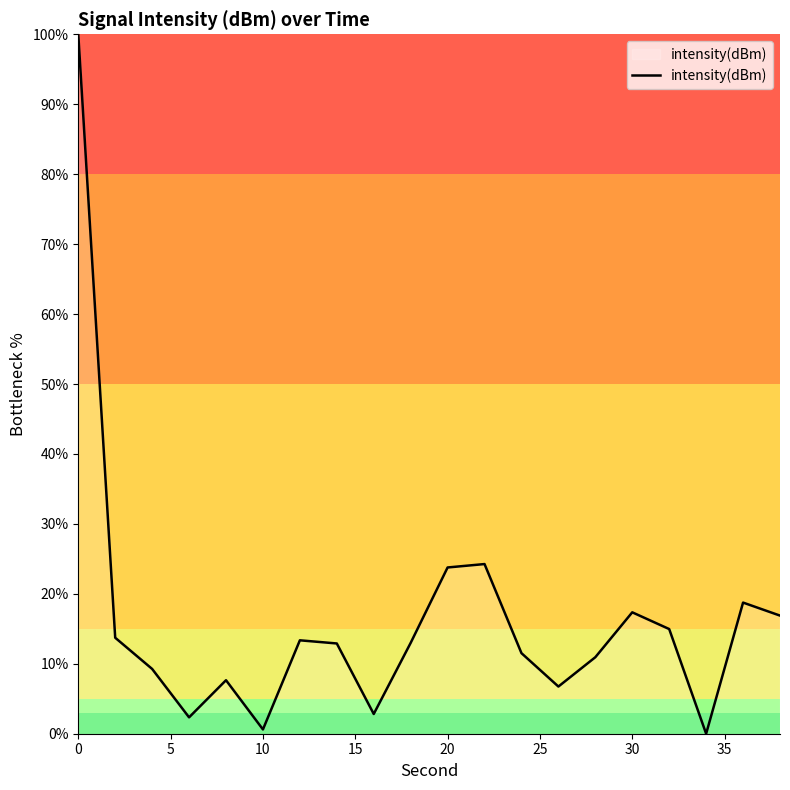

What is the difference between the maximum and minimum values?

100.0